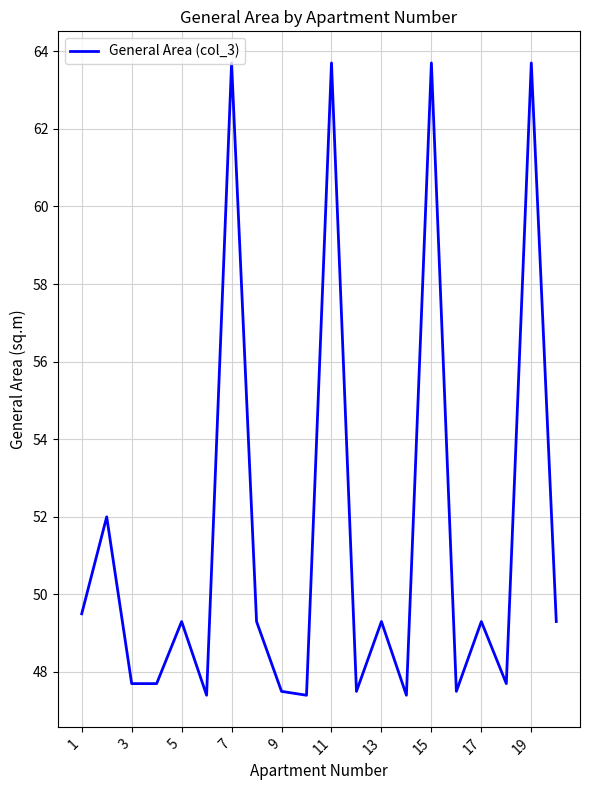

What is the maximum value shown in the chart?

63.7